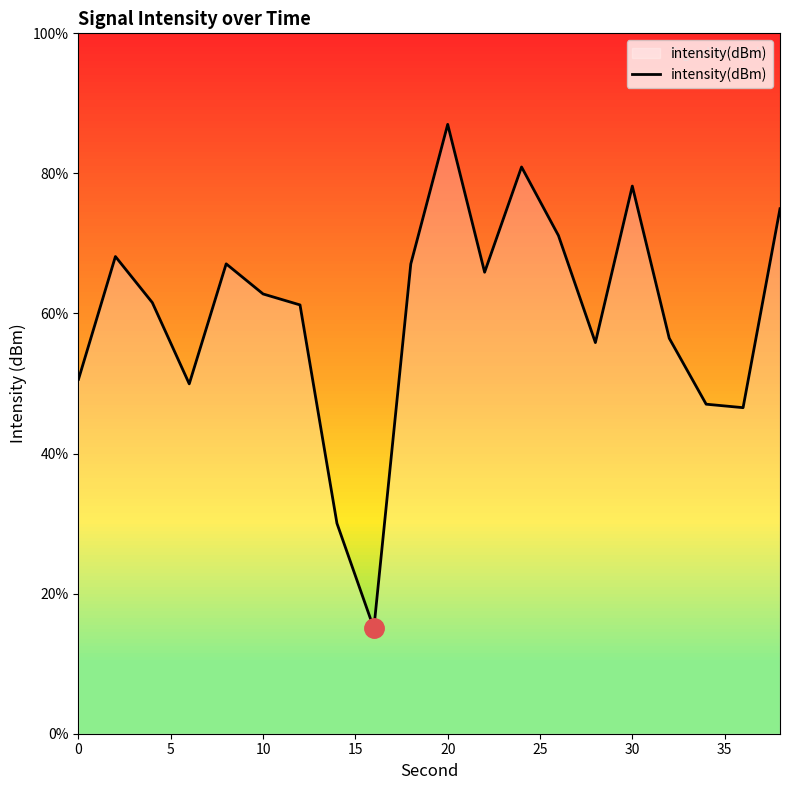

Is it true that intensity(dBm) equals 50.6 at 0?

True